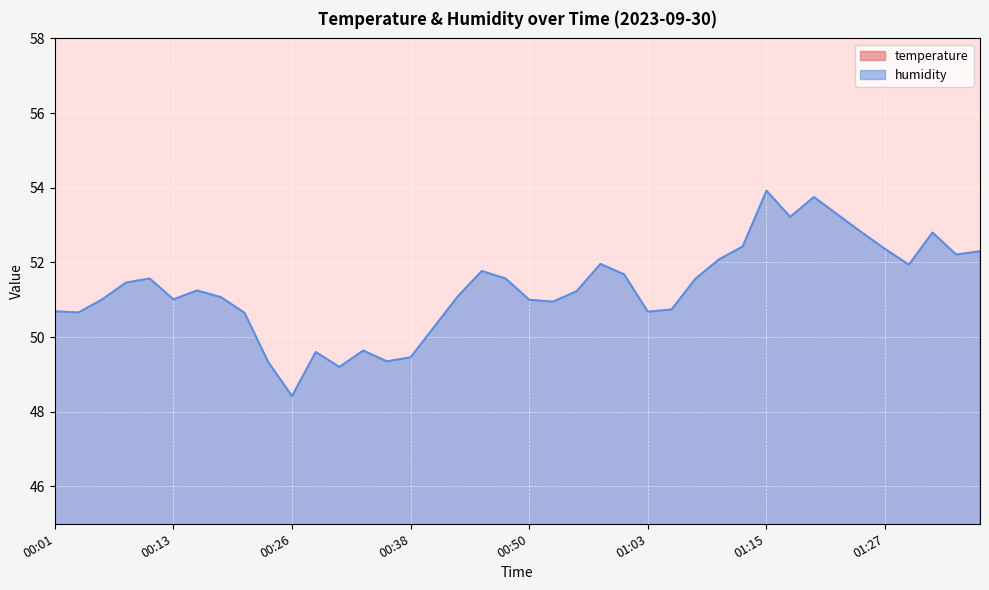

How many data points in humidity are above 51?

25